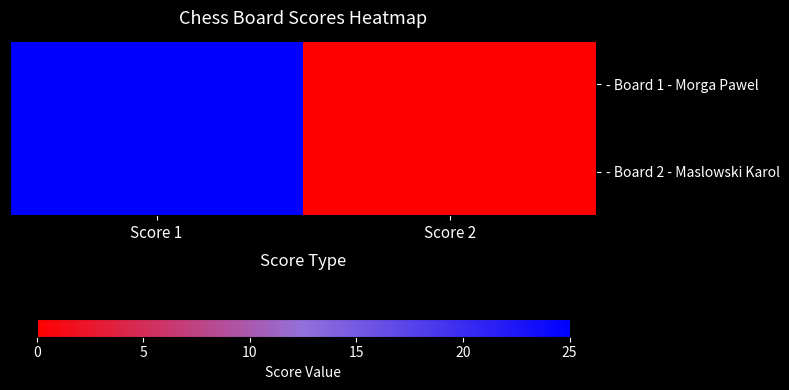

Rank the series by their maximum value, from lowest to highest.

- Board 1 - Morga Pawel, - Board 2 - Maslowski Karol